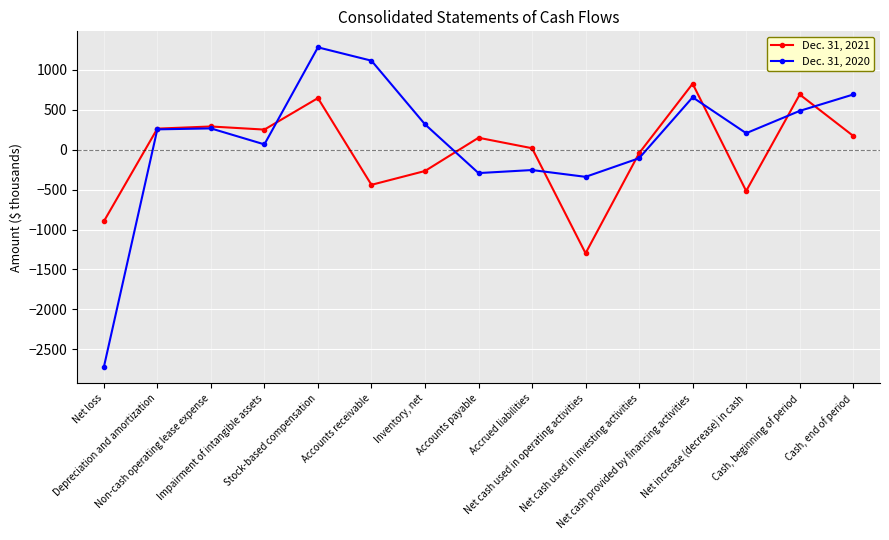

True or false: Dec. 31, 2021 and Dec. 31, 2020 cross at least once.

True